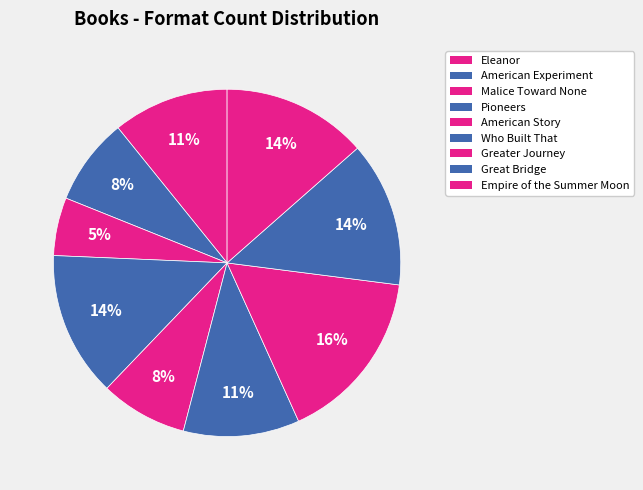

Is there any slice that represents more than half of the pie?

No